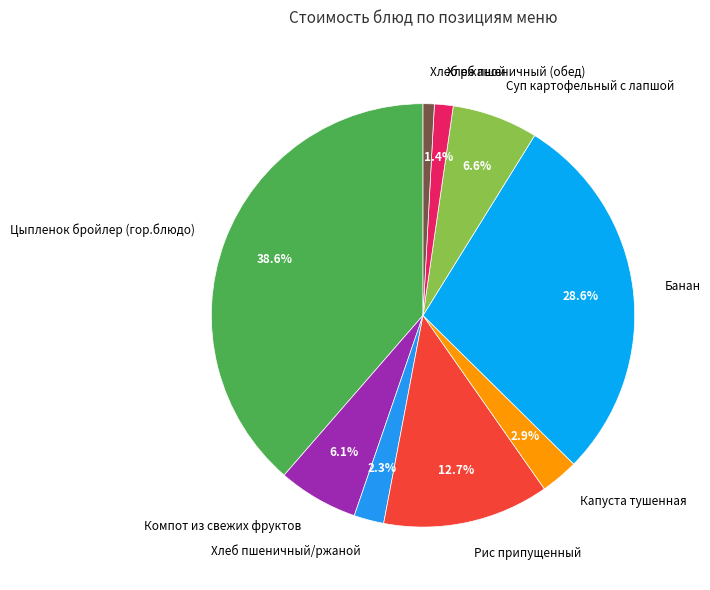

What is the smallest slice in the pie chart?

Хлеб ржаной